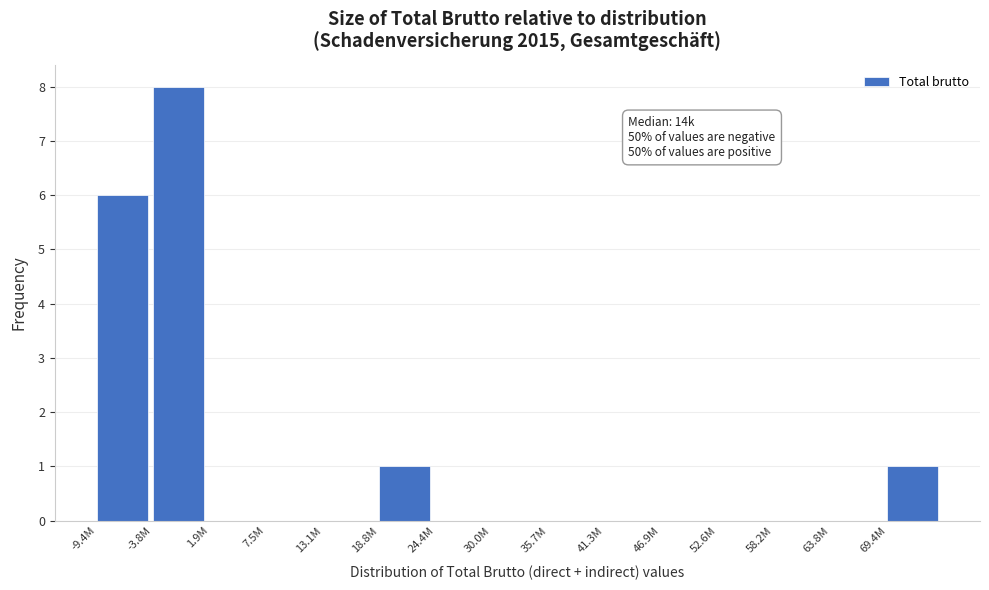

Reading left to right, what are all the values shown in this chart?

-9.4M=6	-3.8M=8	1.9M=0	7.5M=0	13.1M=0	18.8M=1	24.4M=0	30.0M=0	35.7M=0	41.3M=0	46.9M=0	52.6M=0	58.2M=0	63.8M=0	69.4M=1